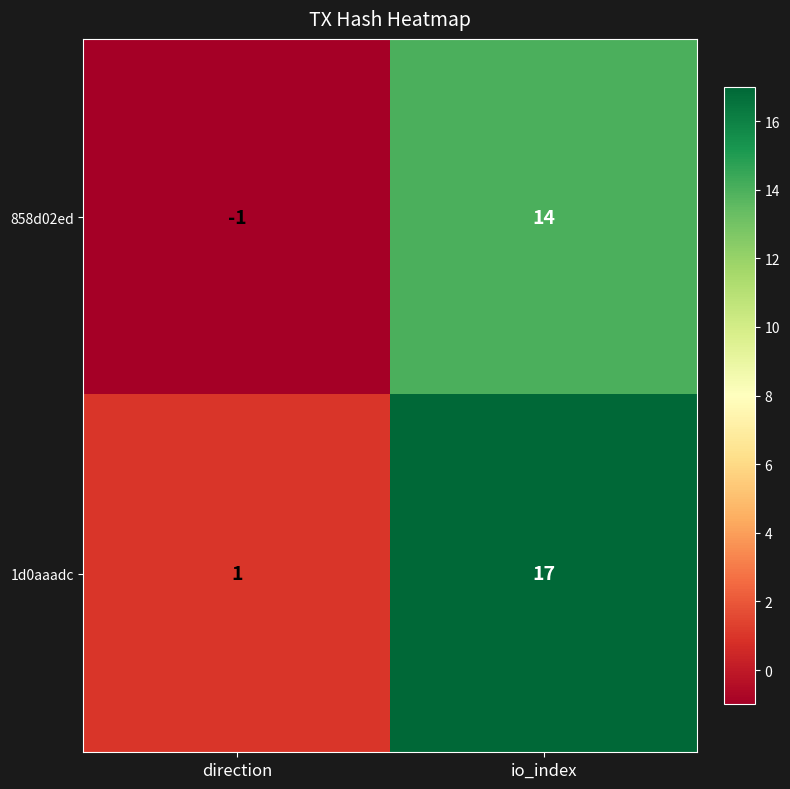

List the series in order of their peak value, lowest first.

858d02ed, 1d0aaadc